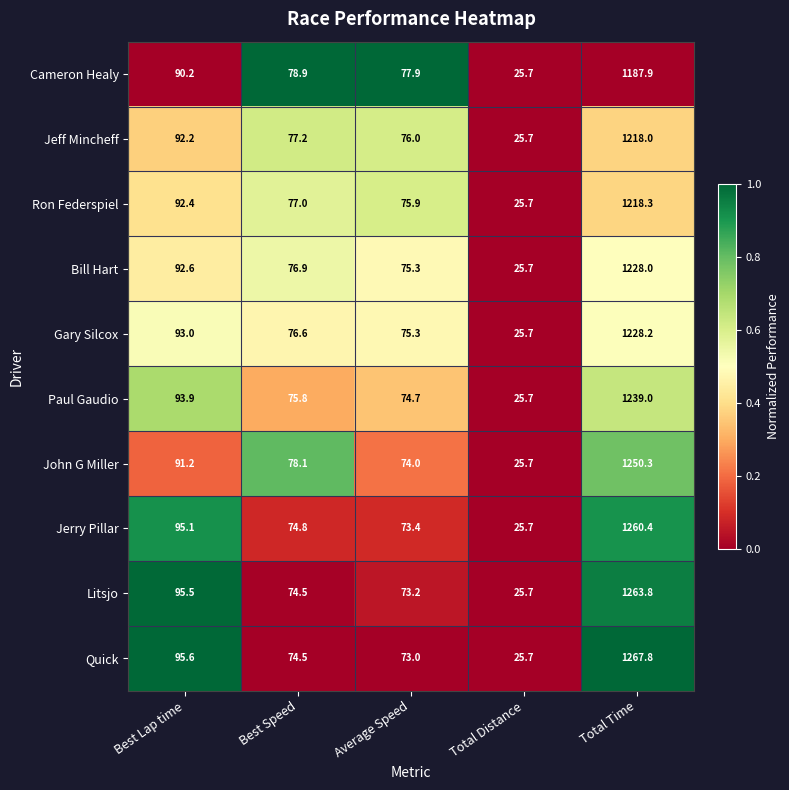

True or false: Gary Silcox has a value of 45.6 at Best Speed.

False